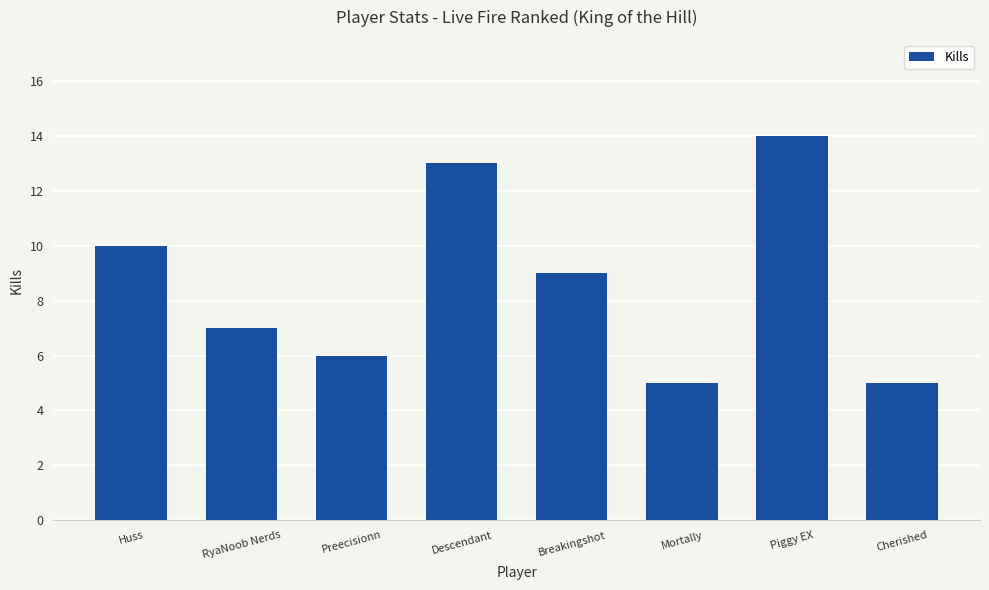

Approximately how many times larger is the value at Cherished compared to Huss?

0.5